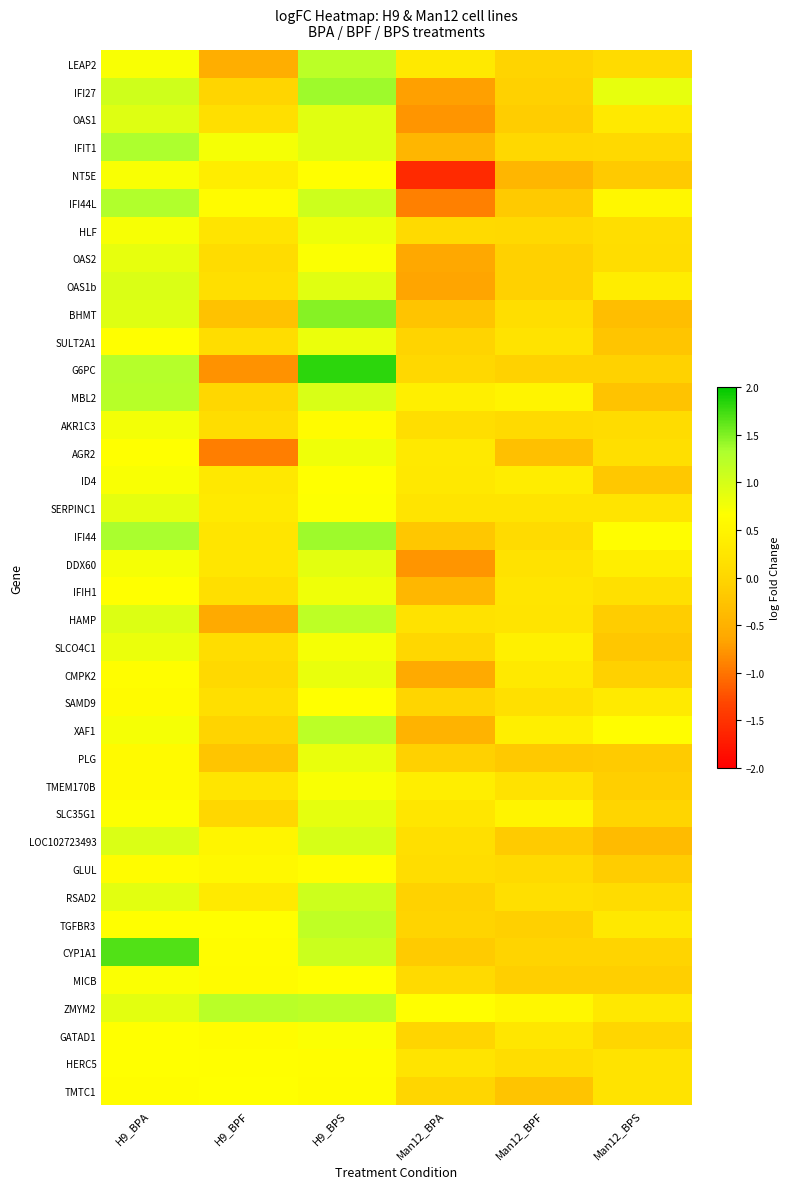

Reading left to right, extract all data points from this chart.

LEAP2: H9_BPA=0.7	H9_BPF=-0.5	H9_BPS=1.2	Man12_BPA=0.3	Man12_BPF=-0.0	Man12_BPS=0.1
IFI27: H9_BPA=1.1	H9_BPF=-0.0	H9_BPS=1.4	Man12_BPA=-0.7	Man12_BPF=-0.1	Man12_BPS=0.9
OAS1: H9_BPA=0.9	H9_BPF=0.1	H9_BPS=0.9	Man12_BPA=-0.8	Man12_BPF=-0.1	Man12_BPS=0.3
IFIT1: H9_BPA=1.3	H9_BPF=0.7	H9_BPS=0.9	Man12_BPA=-0.4	Man12_BPF=0.0	Man12_BPS=0.0
NT5E: H9_BPA=0.7	H9_BPF=0.4	H9_BPS=0.6	Man12_BPA=-1.6	Man12_BPF=-0.4	Man12_BPS=-0.2
IFI44L: H9_BPA=1.3	H9_BPF=0.6	H9_BPS=1.1	Man12_BPA=-0.9	Man12_BPF=-0.2	Man12_BPS=0.5
HLF: H9_BPA=0.7	H9_BPF=0.2	H9_BPS=0.8	Man12_BPA=0.1	Man12_BPF=0.0	Man12_BPS=0.1
OAS2: H9_BPA=0.9	H9_BPF=0.1	H9_BPS=0.7	Man12_BPA=-0.6	Man12_BPF=-0.1	Man12_BPS=0.1
OAS1b: H9_BPA=1.0	H9_BPF=0.2	H9_BPS=0.9	Man12_BPA=-0.7	Man12_BPF=-0.1	Man12_BPS=0.4
BHMT: H9_BPA=0.9	H9_BPF=-0.3	H9_BPS=1.5	Man12_BPA=-0.2	Man12_BPF=0.1	Man12_BPS=-0.3
SULT2A1: H9_BPA=0.6	H9_BPF=0.1	H9_BPS=0.8	Man12_BPA=-0.0	Man12_BPF=0.2	Man12_BPS=-0.2
G6PC: H9_BPA=1.3	H9_BPF=-0.8	H9_BPS=1.8	Man12_BPA=0.0	Man12_BPF=-0.1	Man12_BPS=-0.1
MBL2: H9_BPA=1.2	H9_BPF=0.0	H9_BPS=1.0	Man12_BPA=0.4	Man12_BPF=0.5	Man12_BPS=-0.3
AKR1C3: H9_BPA=0.8	H9_BPF=0.1	H9_BPS=0.6	Man12_BPA=0.1	Man12_BPF=0.1	Man12_BPS=0.1
AGR2: H9_BPA=0.7	H9_BPF=-0.9	H9_BPS=0.8	Man12_BPA=0.3	Man12_BPF=-0.3	Man12_BPS=0.1
ID4: H9_BPA=0.7	H9_BPF=0.3	H9_BPS=0.7	Man12_BPA=0.3	Man12_BPF=0.4	Man12_BPS=-0.2
SERPINC1: H9_BPA=0.9	H9_BPF=0.3	H9_BPS=0.7	Man12_BPA=0.2	Man12_BPF=0.2	Man12_BPS=0.2
IFI44: H9_BPA=1.3	H9_BPF=0.2	H9_BPS=1.4	Man12_BPA=-0.2	Man12_BPF=0.1	Man12_BPS=0.6
DDX60: H9_BPA=0.7	H9_BPF=0.3	H9_BPS=0.9	Man12_BPA=-0.8	Man12_BPF=0.2	Man12_BPS=0.4
IFIH1: H9_BPA=0.7	H9_BPF=0.1	H9_BPS=0.8	Man12_BPA=-0.4	Man12_BPF=0.2	Man12_BPS=0.2
HAMP: H9_BPA=0.9	H9_BPF=-0.6	H9_BPS=1.2	Man12_BPA=0.2	Man12_BPF=0.2	Man12_BPS=-0.1
SLCO4C1: H9_BPA=0.8	H9_BPF=0.1	H9_BPS=0.7	Man12_BPA=0.0	Man12_BPF=0.4	Man12_BPS=-0.2
CMPK2: H9_BPA=0.6	H9_BPF=0.0	H9_BPS=0.8	Man12_BPA=-0.6	Man12_BPF=0.3	Man12_BPS=-0.1
SAMD9: H9_BPA=0.6	H9_BPF=0.1	H9_BPS=0.7	Man12_BPA=-0.0	Man12_BPF=0.2	Man12_BPS=0.3
XAF1: H9_BPA=0.7	H9_BPF=-0.0	H9_BPS=1.2	Man12_BPA=-0.5	Man12_BPF=0.4	Man12_BPS=0.6
PLG: H9_BPA=0.6	H9_BPF=-0.2	H9_BPS=0.8	Man12_BPA=-0.1	Man12_BPF=-0.2	Man12_BPS=-0.1
TMEM170B: H9_BPA=0.6	H9_BPF=0.2	H9_BPS=0.7	Man12_BPA=0.4	Man12_BPF=0.2	Man12_BPS=-0.1
SLC35G1: H9_BPA=0.7	H9_BPF=0.0	H9_BPS=0.9	Man12_BPA=0.3	Man12_BPF=0.5	Man12_BPS=-0.0
LOC102723493: H9_BPA=1.0	H9_BPF=0.5	H9_BPS=1.0	Man12_BPA=0.2	Man12_BPF=-0.2	Man12_BPS=-0.4
GLUL: H9_BPA=0.6	H9_BPF=0.6	H9_BPS=0.6	Man12_BPA=0.1	Man12_BPF=0.1	Man12_BPS=-0.1
RSAD2: H9_BPA=0.9	H9_BPF=0.3	H9_BPS=1.1	Man12_BPA=-0.1	Man12_BPF=0.1	Man12_BPS=0.1
TGFBR3: H9_BPA=0.6	H9_BPF=0.6	H9_BPS=1.2	Man12_BPA=-0.0	Man12_BPF=-0.1	Man12_BPS=0.3
CYP1A1: H9_BPA=1.7	H9_BPF=0.6	H9_BPS=1.1	Man12_BPA=-0.1	Man12_BPF=-0.0	Man12_BPS=-0.0
MICB: H9_BPA=0.7	H9_BPF=0.6	H9_BPS=0.7	Man12_BPA=0.1	Man12_BPF=-0.1	Man12_BPS=-0.1
ZMYM2: H9_BPA=0.9	H9_BPF=1.2	H9_BPS=1.2	Man12_BPA=0.7	Man12_BPF=0.5	Man12_BPS=0.3
GATAD1: H9_BPA=0.7	H9_BPF=0.6	H9_BPS=0.7	Man12_BPA=-0.0	Man12_BPF=0.3	Man12_BPS=-0.0
HERC5: H9_BPA=0.7	H9_BPF=0.6	H9_BPS=0.6	Man12_BPA=0.2	Man12_BPF=0.1	Man12_BPS=0.2
TMTC1: H9_BPA=0.6	H9_BPF=0.7	H9_BPS=0.6	Man12_BPA=-0.0	Man12_BPF=-0.2	Man12_BPS=0.2